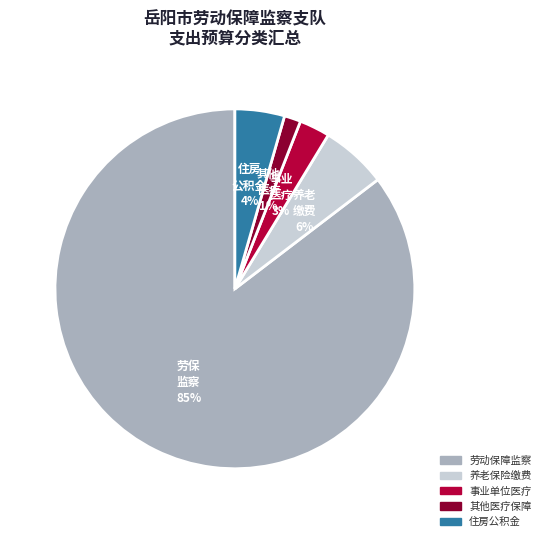

To the nearest percent, what is the average slice percentage?

20%